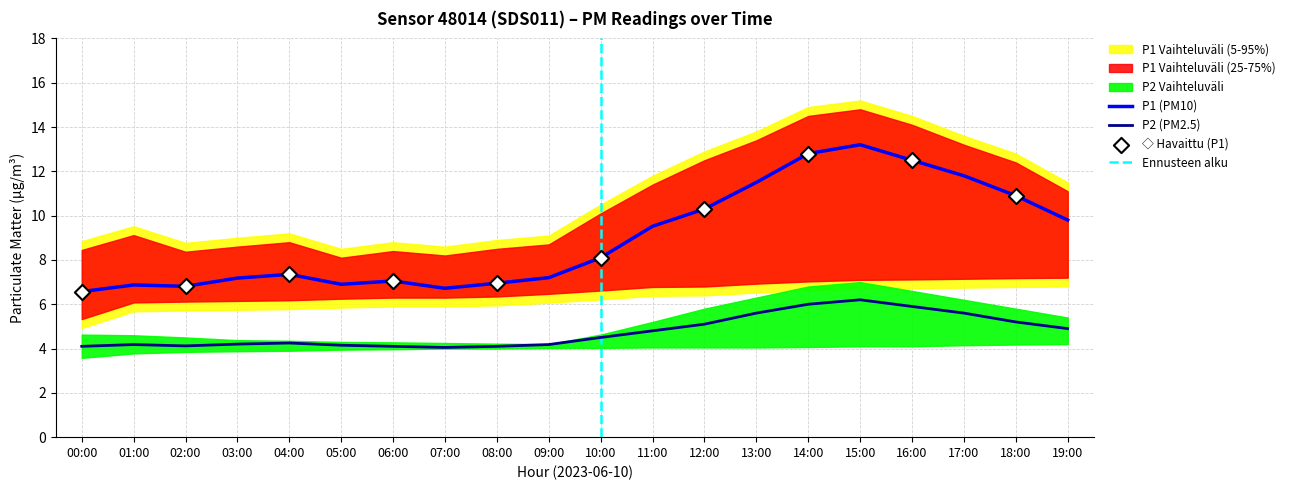

At how many categories does at least one series exceed 9?

13